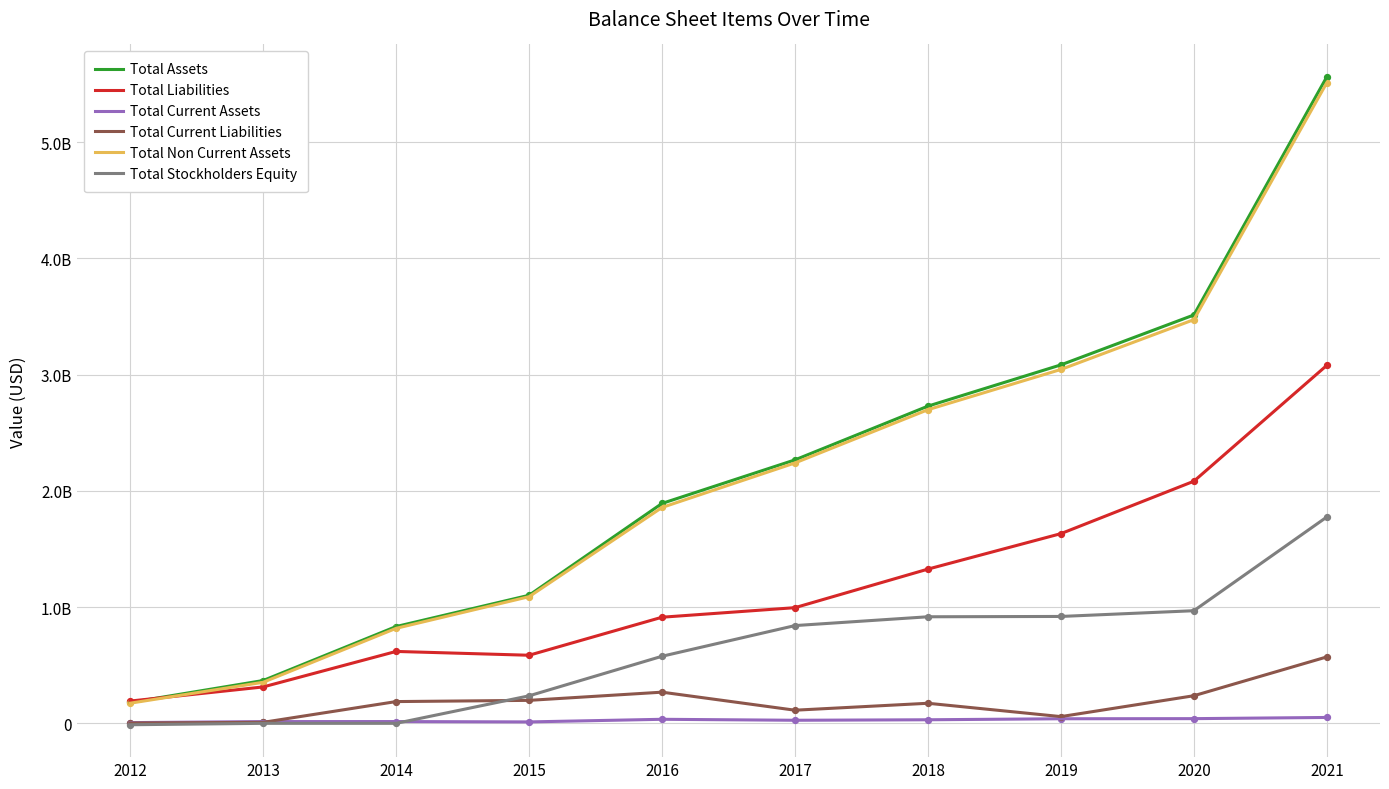

Does the chart have visible grid lines?

Yes